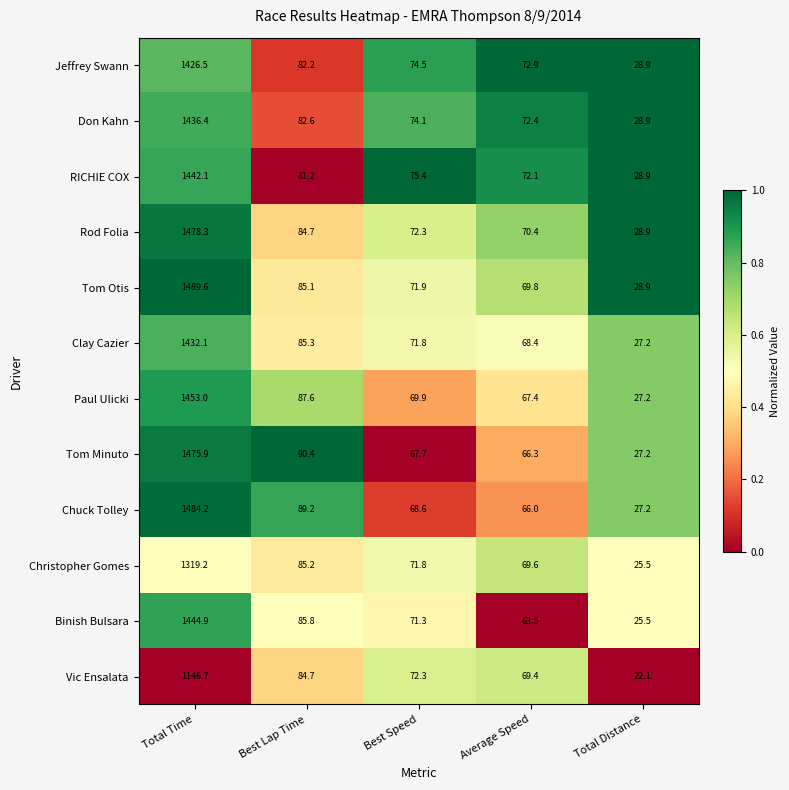

How many series are shown in this chart?

12